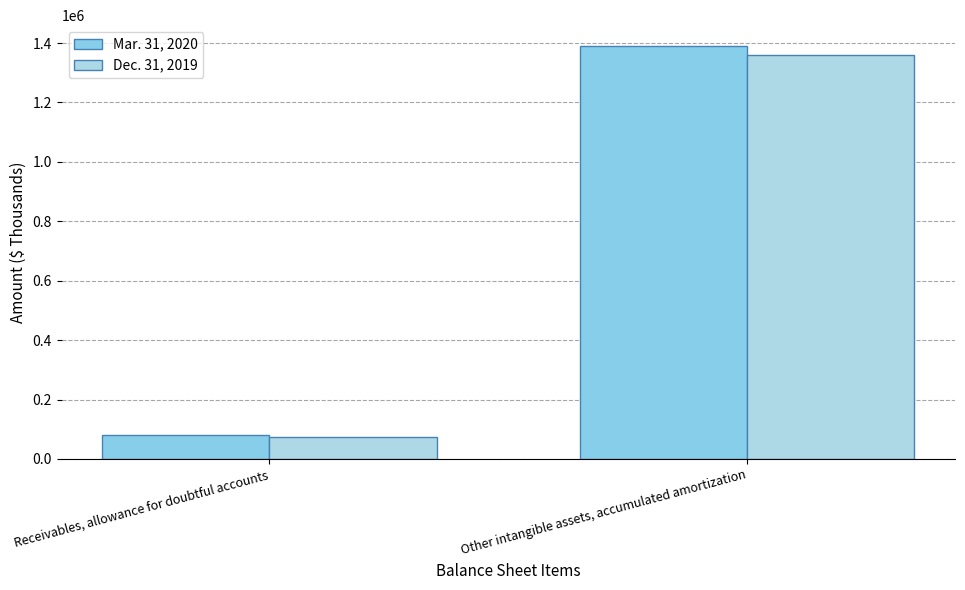

What are all the series names shown in the legend?

Mar. 31, 2020, Dec. 31, 2019